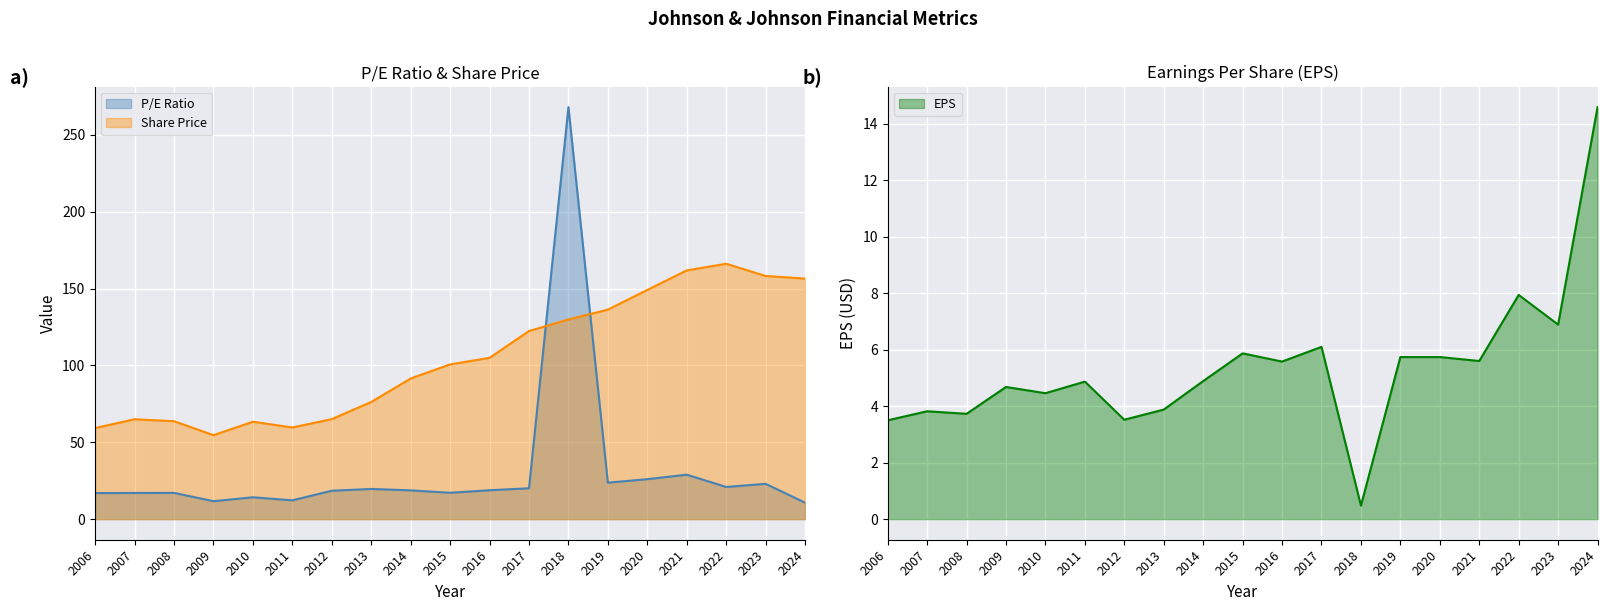

Is it true that Share Price equals 54.6 at 2009?

True